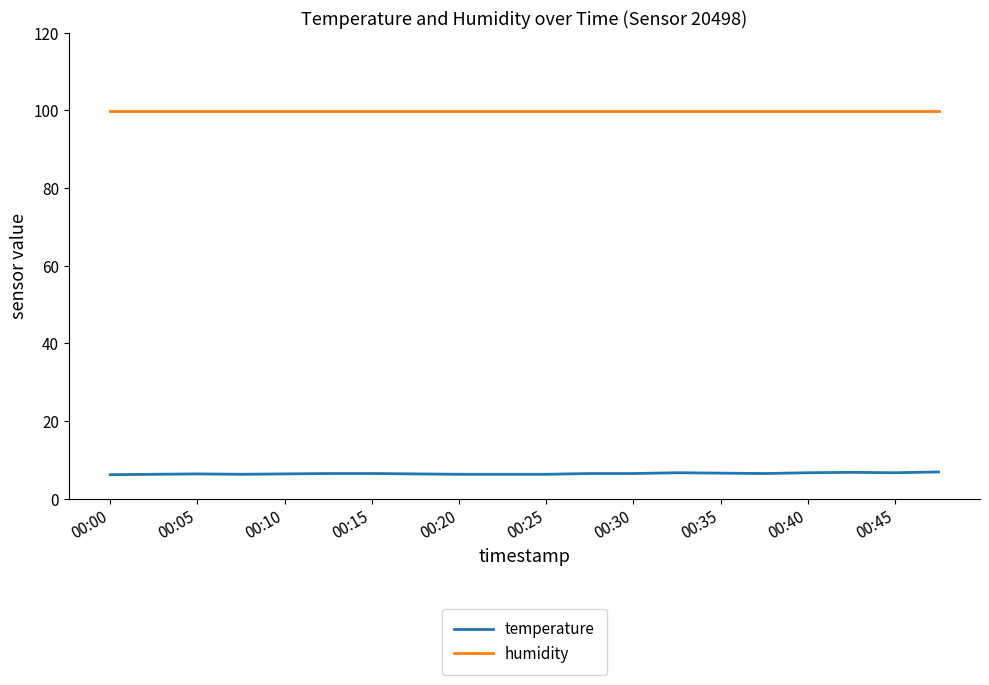

True or false: temperature and humidity cross at least once.

False